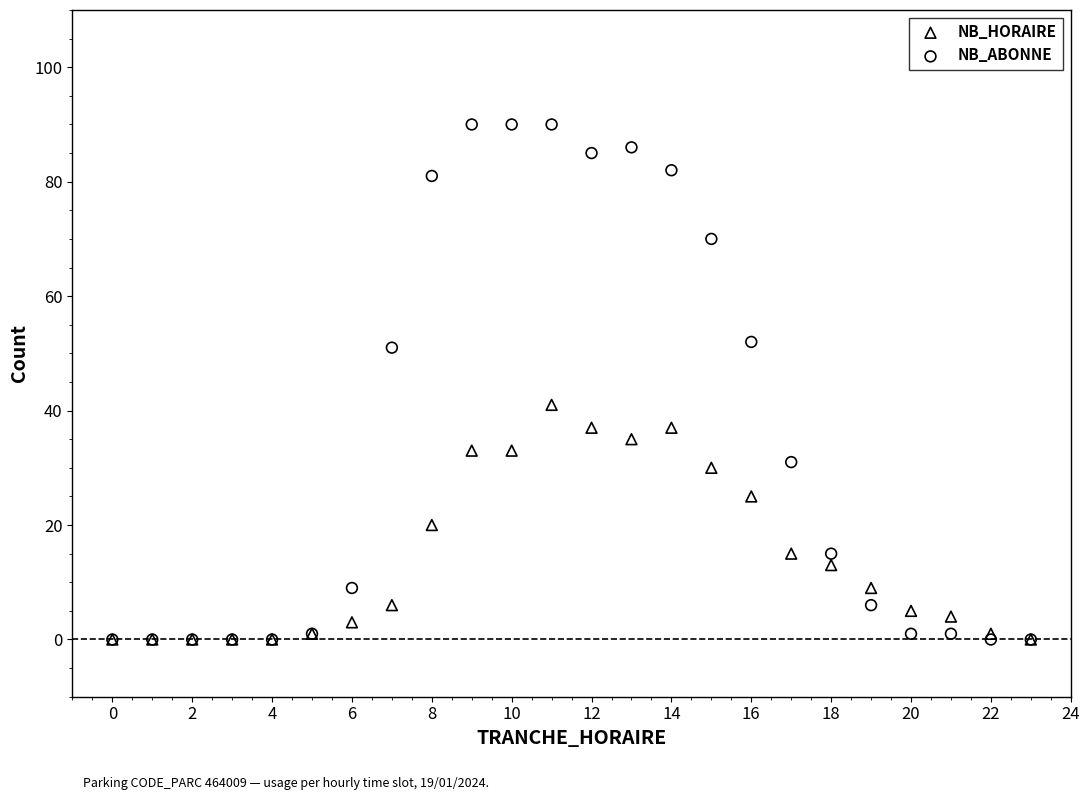

Across all series, what Y value is closest to 45?

41